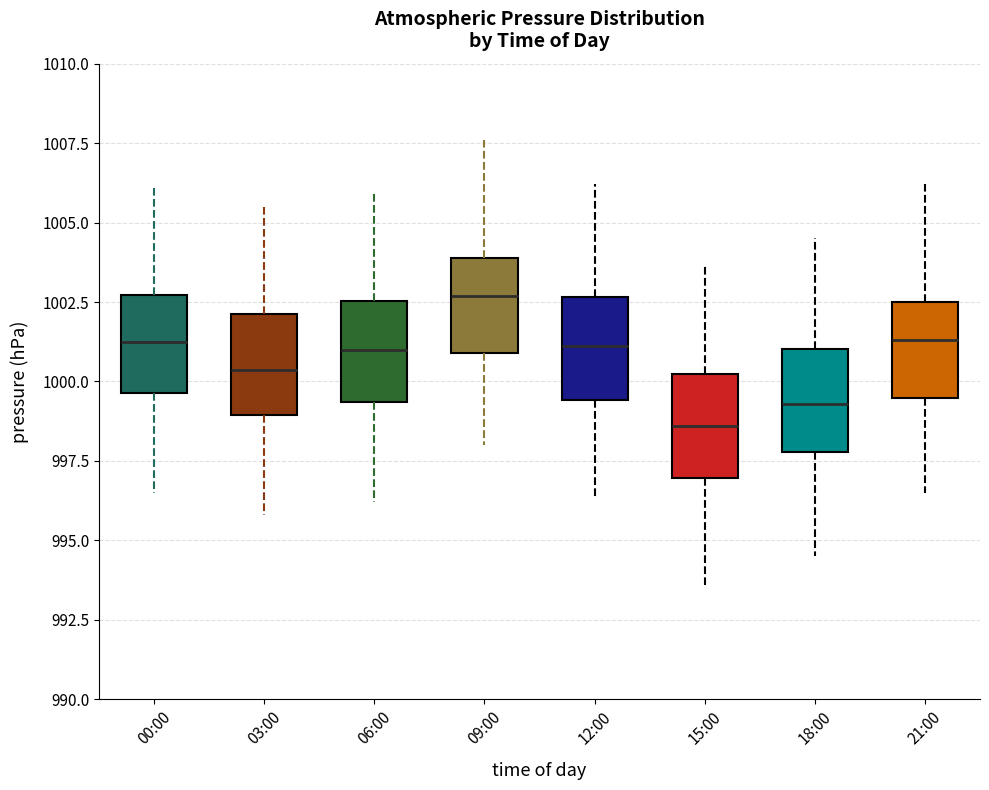

Reading left to right, read every box against the y-axis: the position of its median line, the range the box covers, and the ends of its whiskers. The values are not printed on the chart, so give them approximately, as read against the axis.

00:00: median 1001.5, box 999.5 to 1002.5, whiskers 996.5 to 1006.0
03:00: median 1000.5, box 999.0 to 1002.0, whiskers 996.0 to 1005.5
06:00: median 1001.0, box 999.5 to 1002.5, whiskers 996.0 to 1006.0
09:00: median 1002.5, box 1001.0 to 1004.0, whiskers 998.0 to 1007.5
12:00: median 1001.0, box 999.5 to 1002.5, whiskers 996.5 to 1006.0
15:00: median 998.5, box 997.0 to 1000.0, whiskers 993.5 to 1003.5
18:00: median 999.5, box 998.0 to 1001.0, whiskers 994.5 to 1004.5
21:00: median 1001.5, box 999.5 to 1002.5, whiskers 996.5 to 1006.0